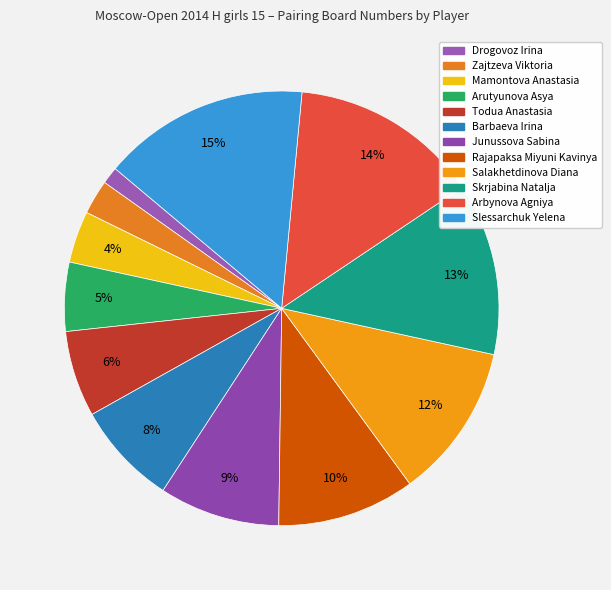

To the nearest percent, what portion does Rajapaksa Miyuni Kavinya represent?

10%